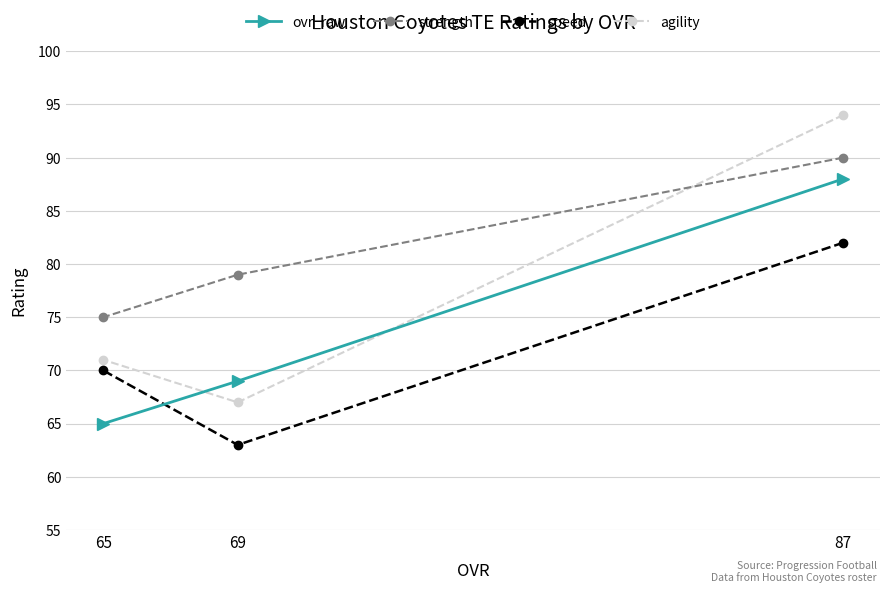

What are all the series names shown in the legend?

ovr_raw, strength, speed, agility